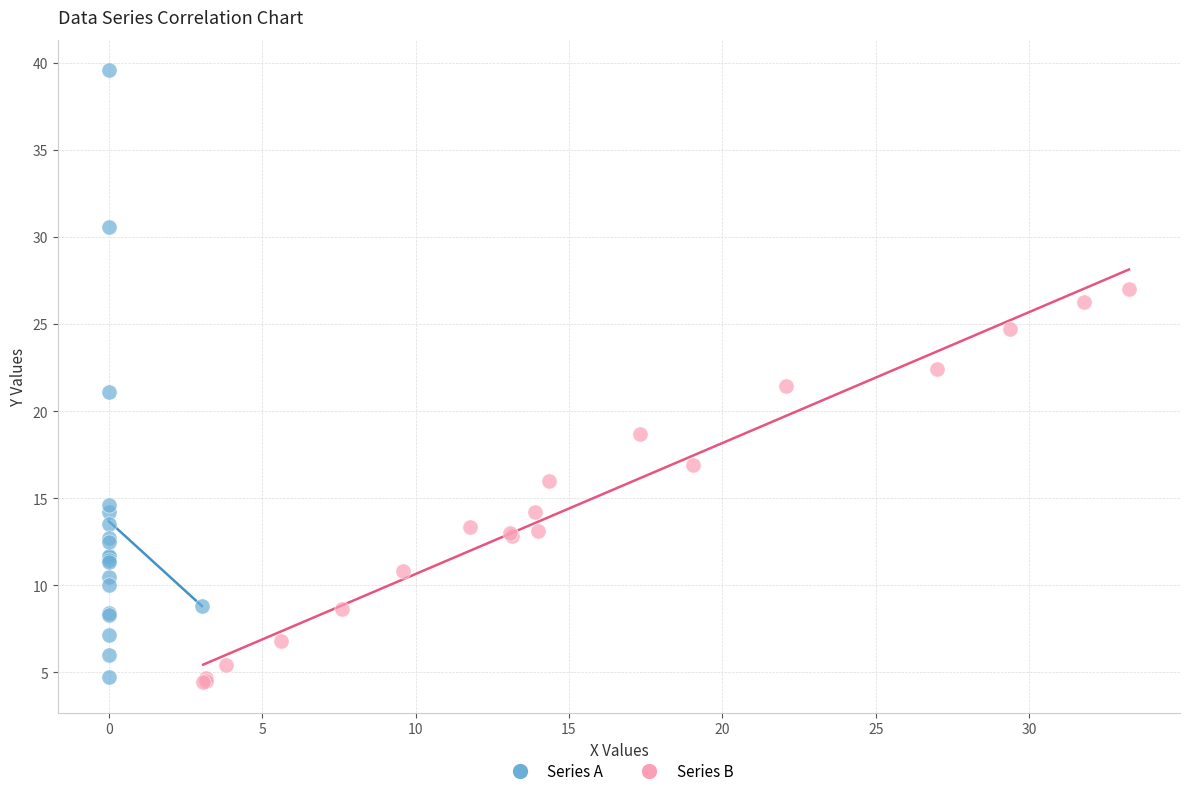

Which series has the widest spread of Y values?

Series A